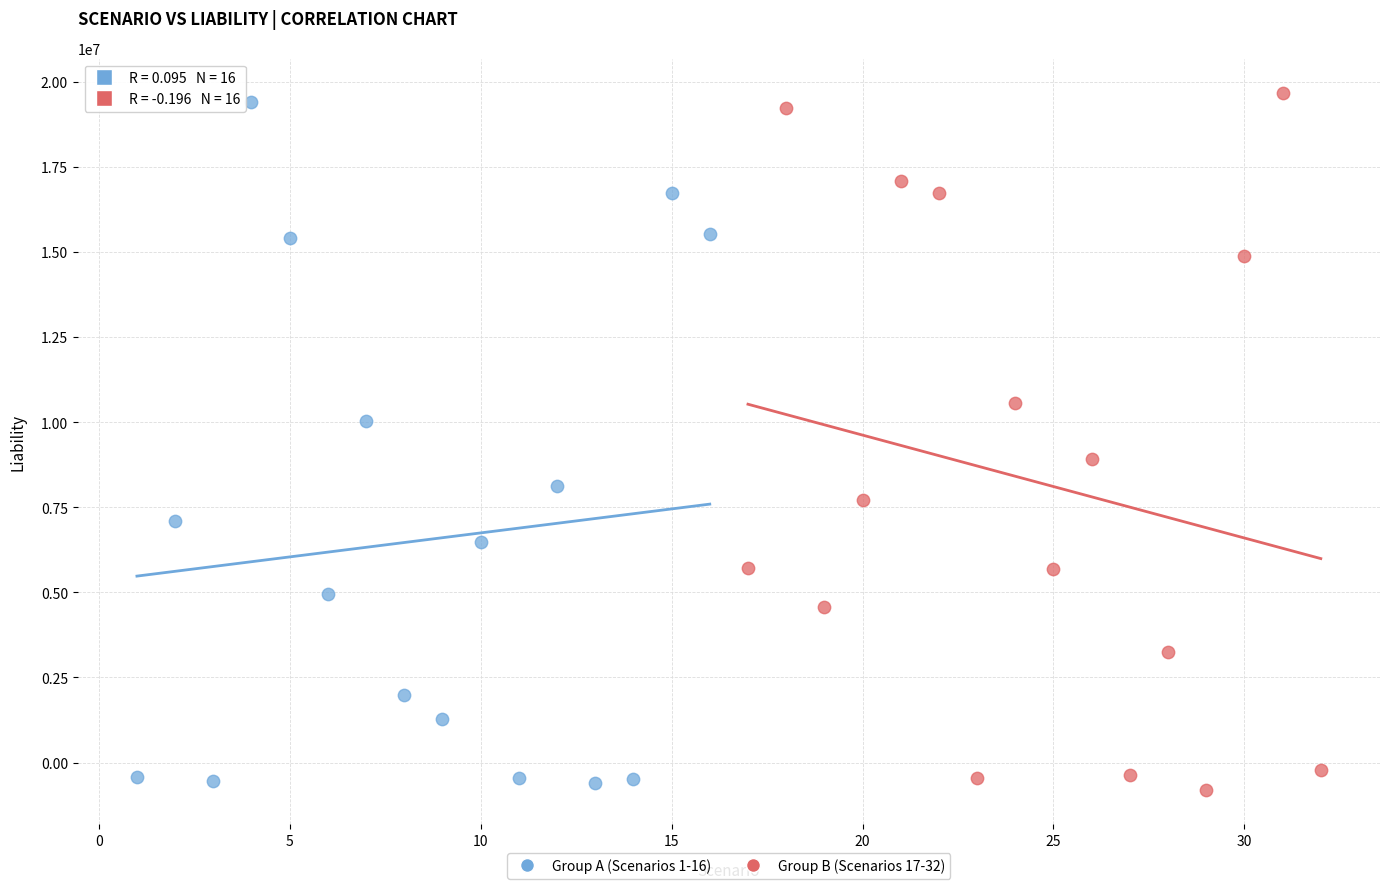

Which series has the largest Y range (max minus min)?

Group B (Scenarios 17-32)